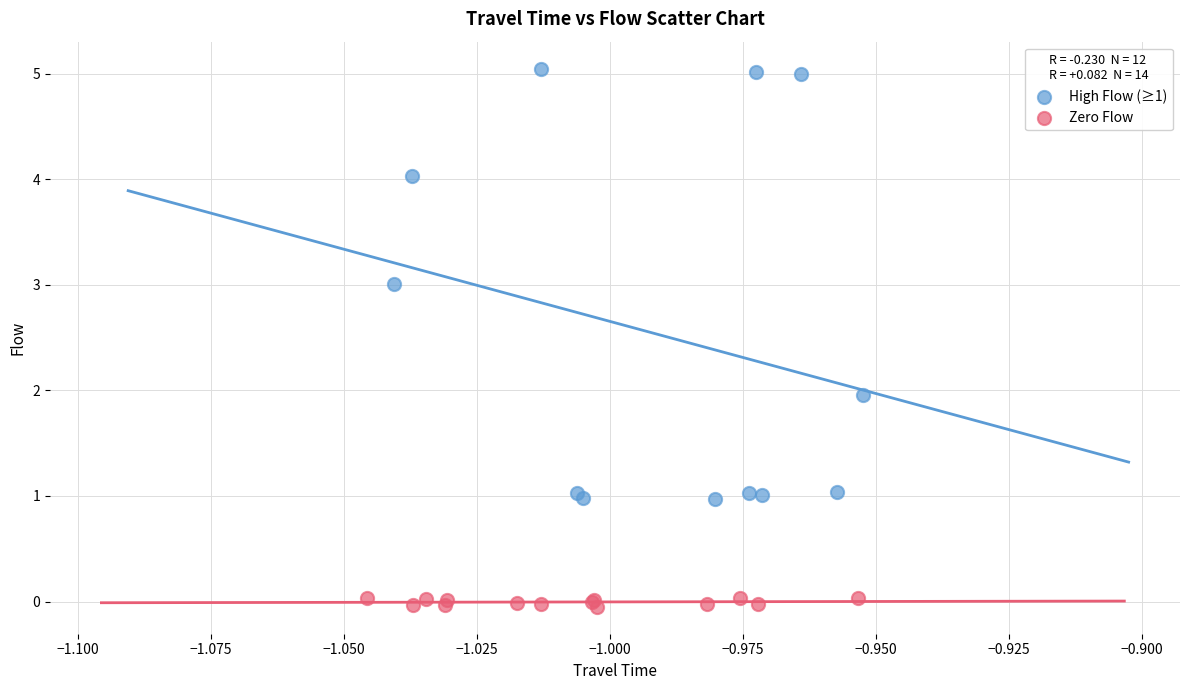

Which series reaches the maximum Y coordinate?

High Flow (≥1)